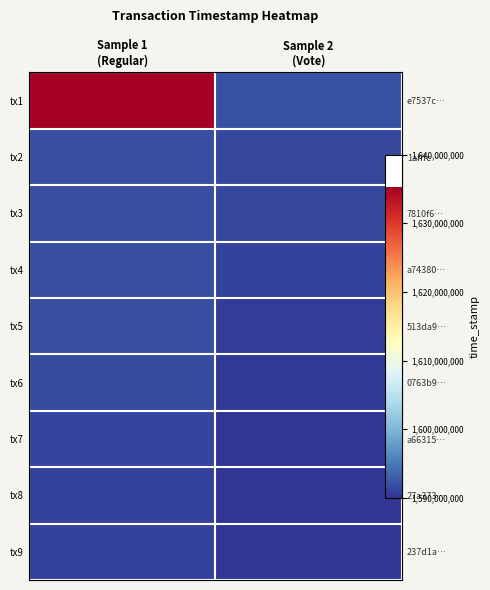

What is the difference between the tx5 values at Sample 2 (Vote) and Sample 1 (Regular)?

1149776